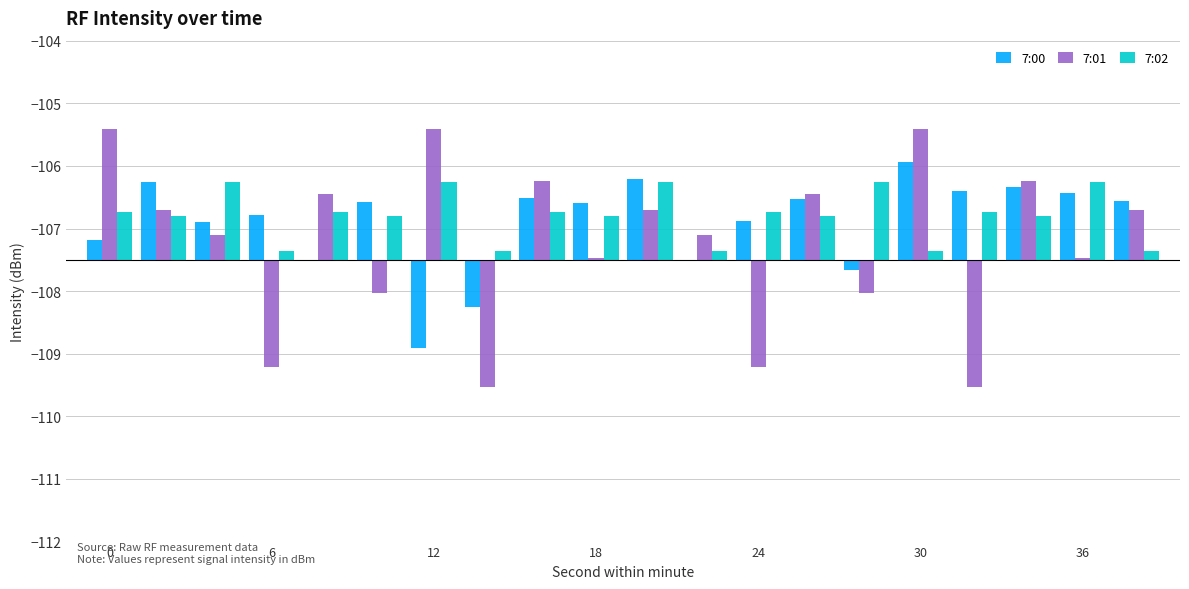

Does the chart contain stacked bars?

No